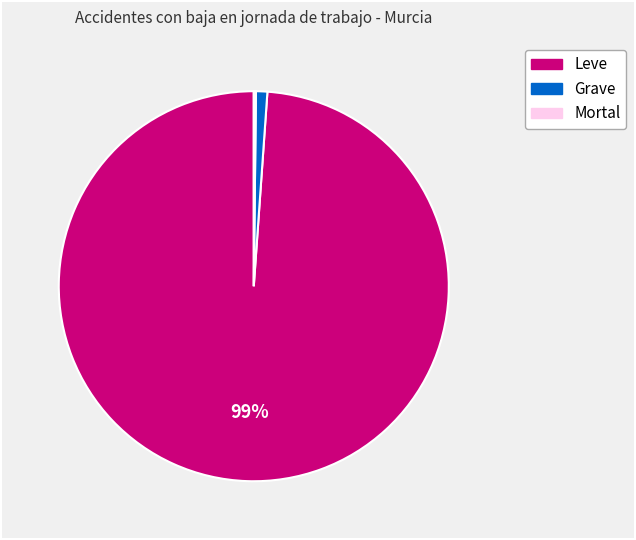

Is it true that Grave is 11% of the pie?

False